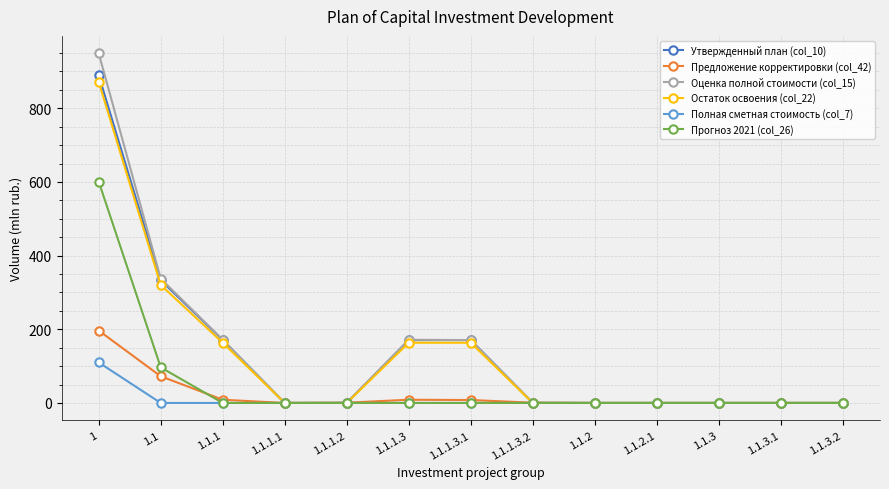

Which series has the largest range (max minus min)?

Оценка полной стоимости (col_15)